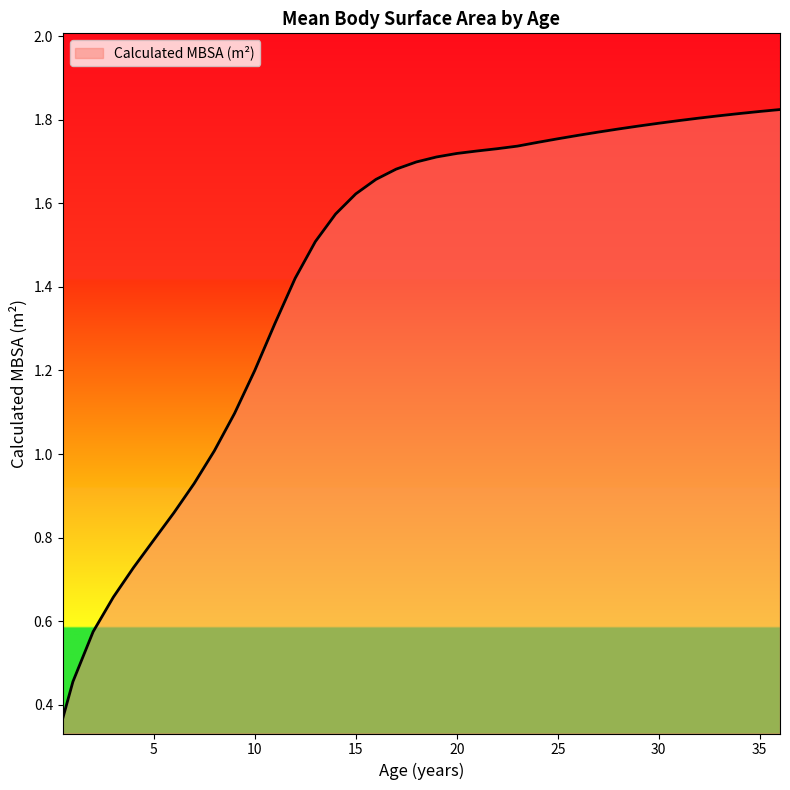

What is the difference between the maximum and minimum values?

1.5